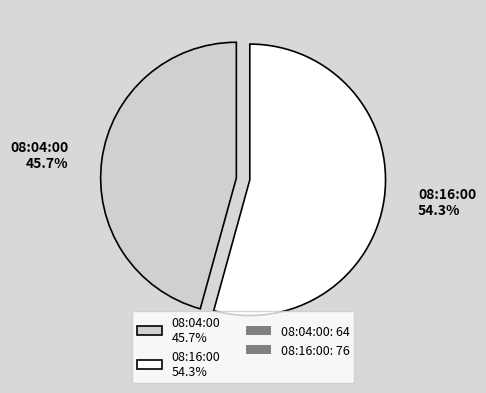

What is the smallest slice in the pie chart?

08:04:00